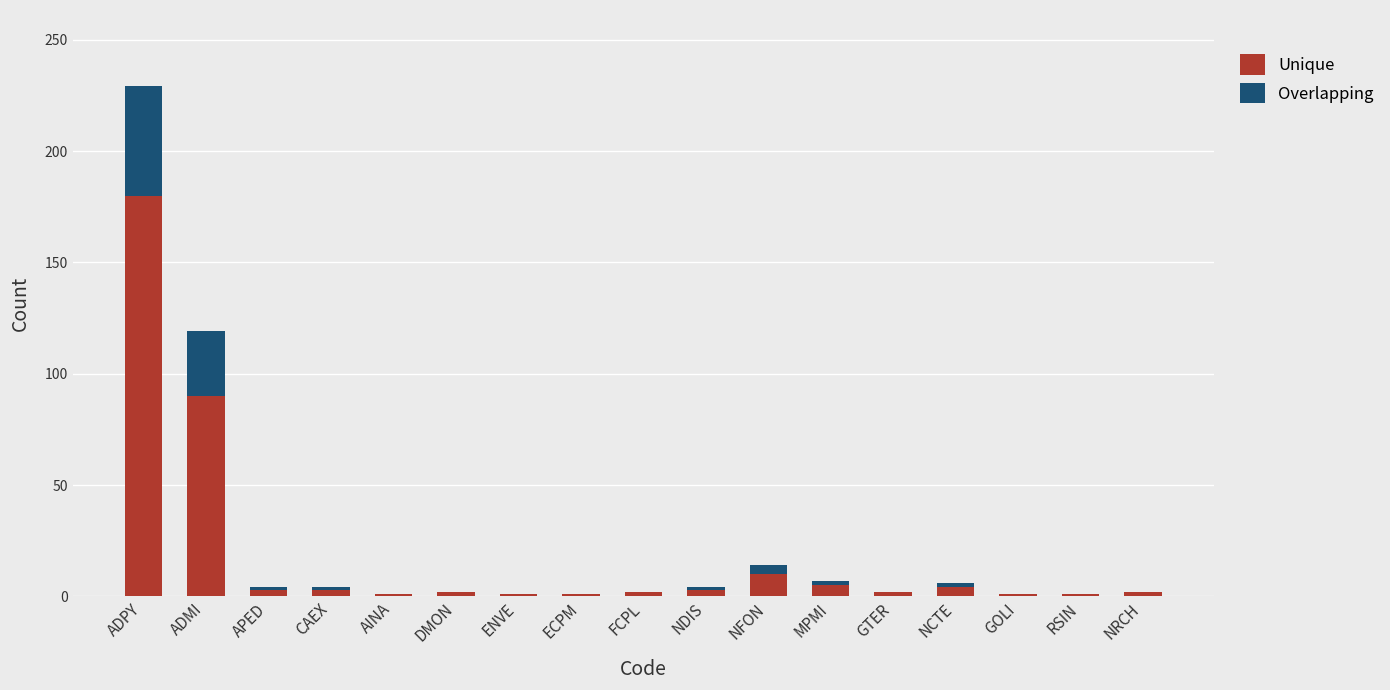

Is it true that Unique equals 10 at NFON?

True